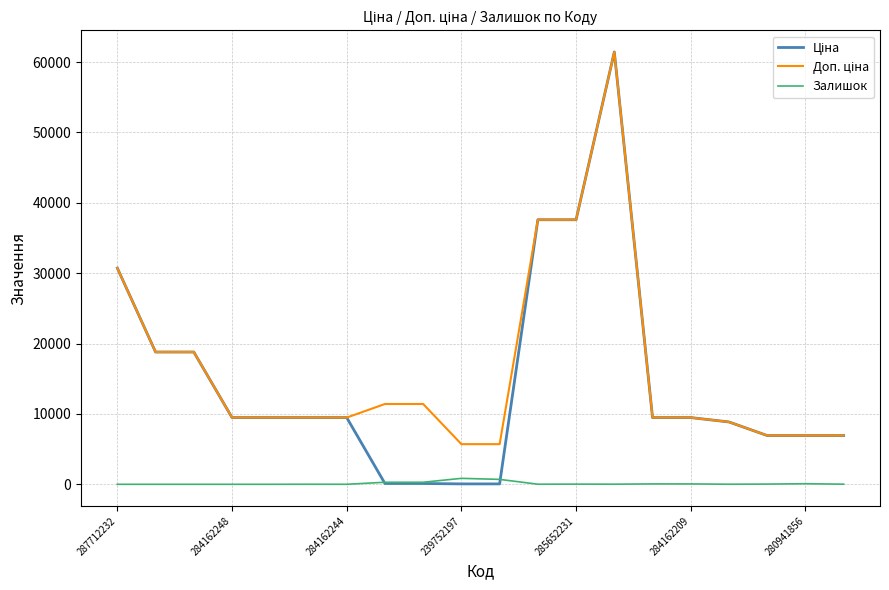

What is the greatest value displayed?

61434.3